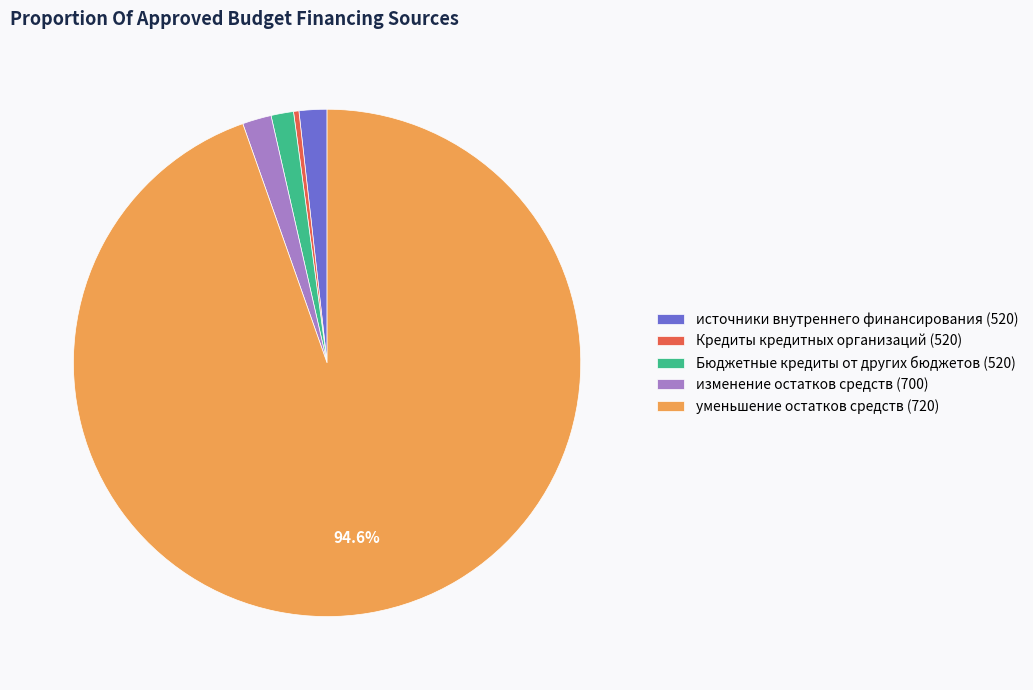

How many segments does this pie chart have?

5